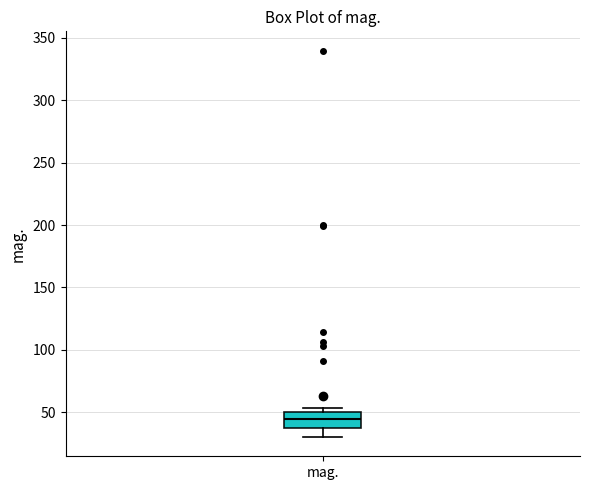

Read this box plot against the y-axis: the position of the median line, the range covered by the box, and the ends of both whiskers. The values are not printed on the chart, so give them approximately, as read against the axis.

median 45, box 35 to 50, whiskers 30 to 55